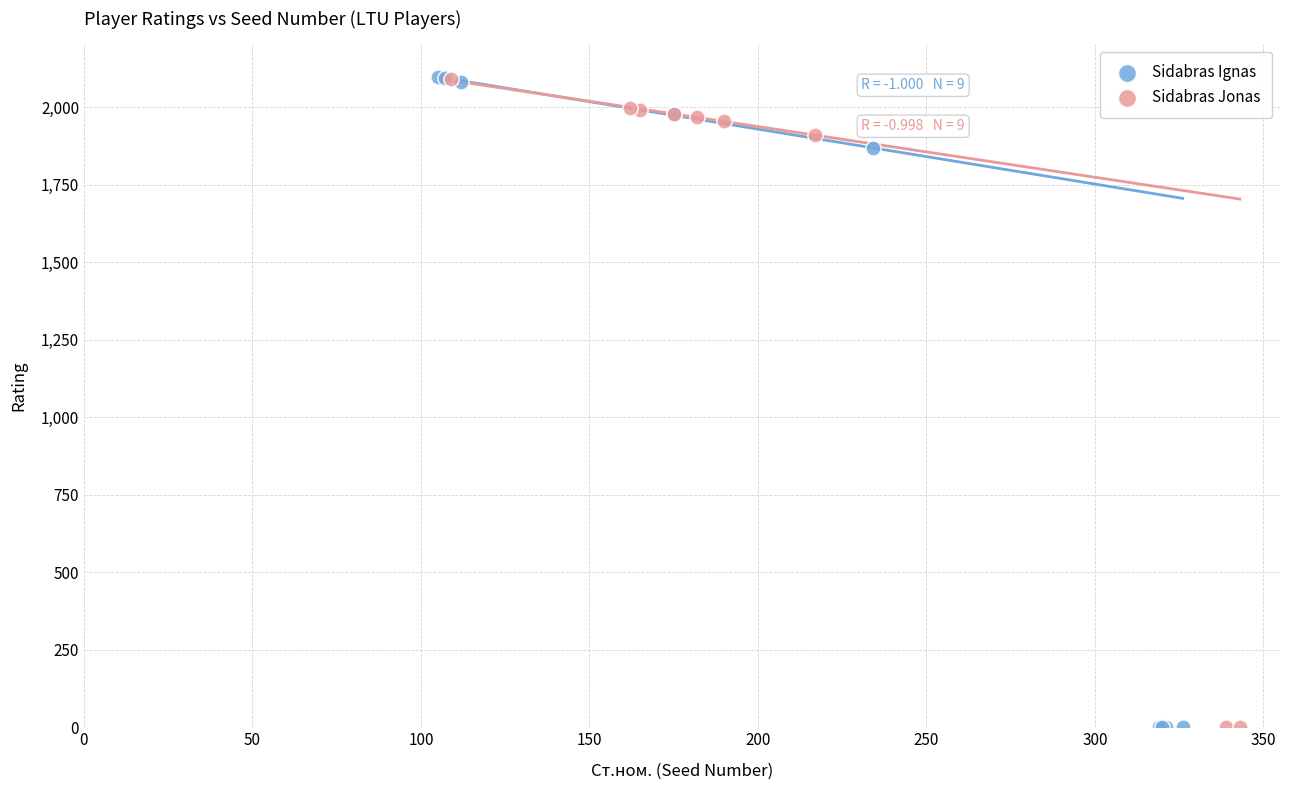

Which series has the widest spread of Y values?

Sidabras Ignas